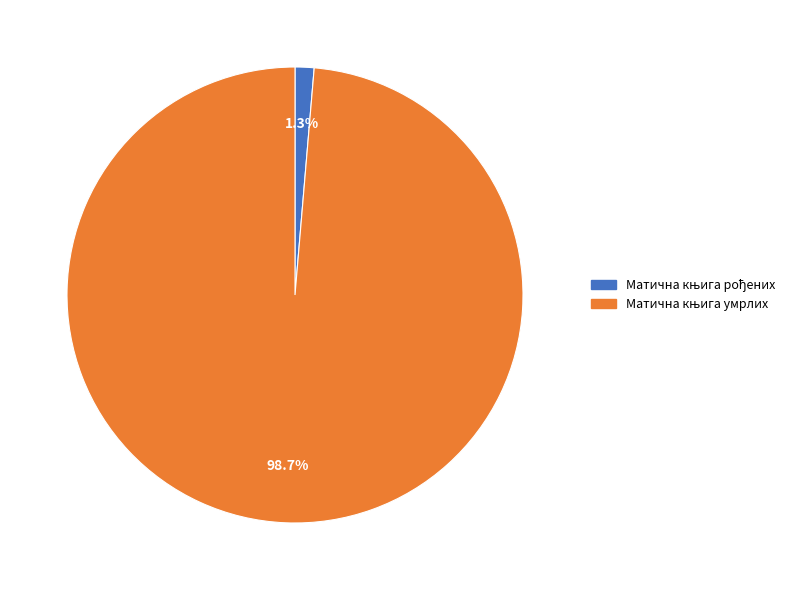

Does any single category account for the majority?

Yes